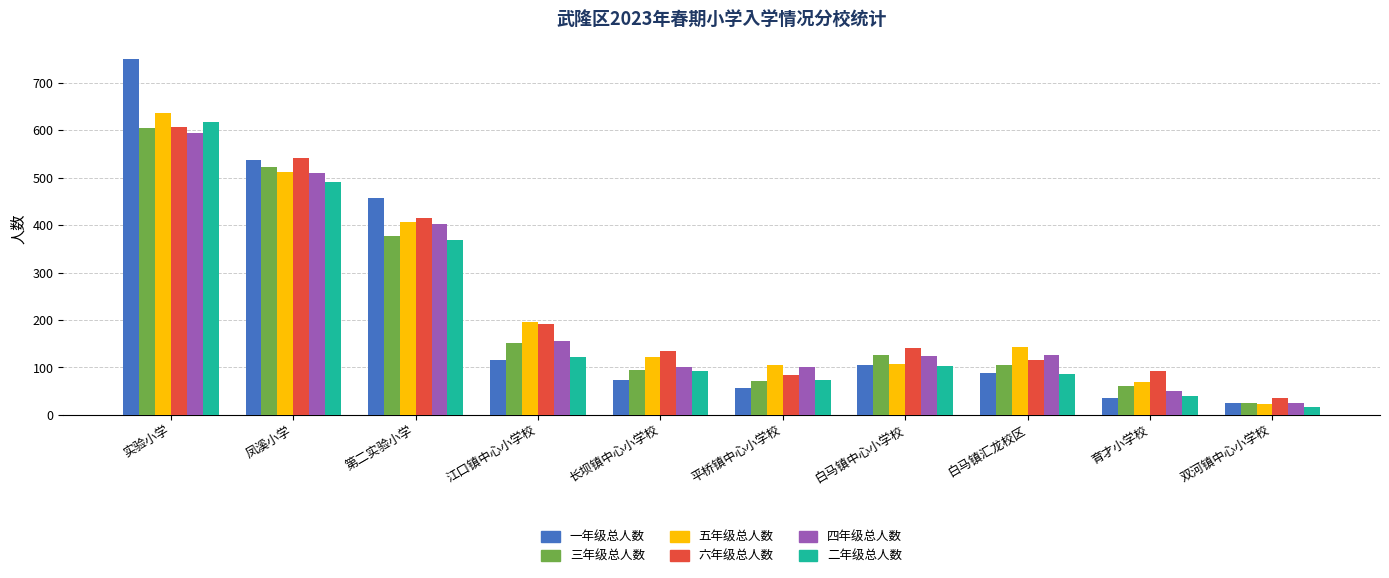

The value of 五年级总人数 at 白马镇中心小学校 is 40. True or false?

False